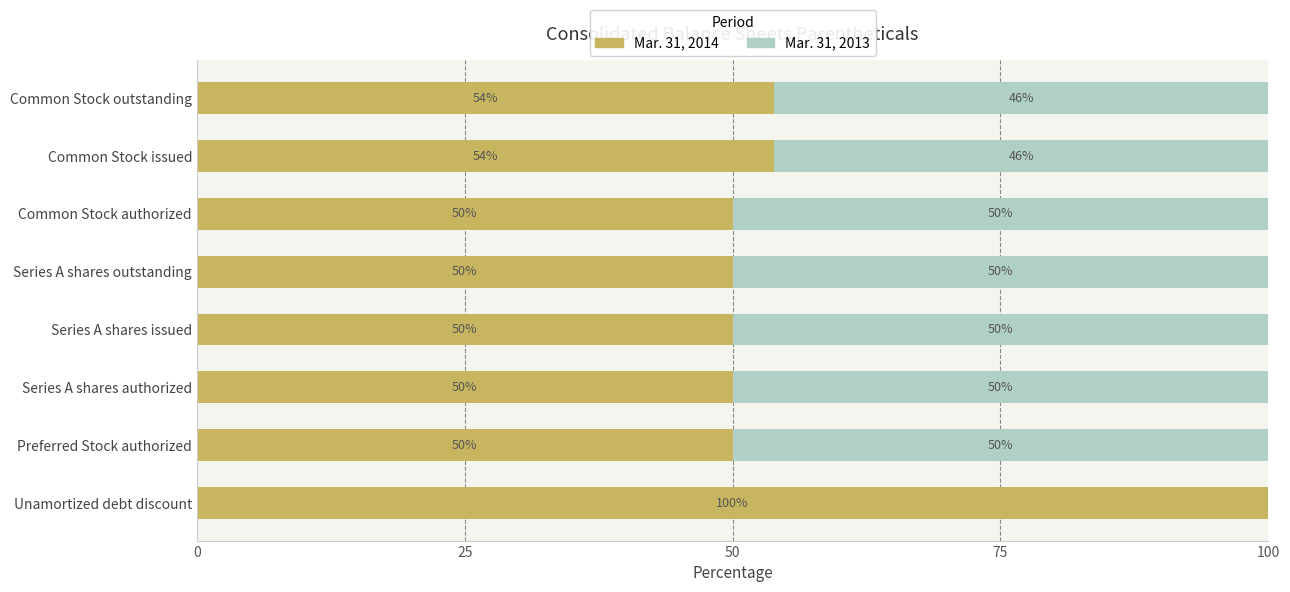

What is the approximate value of Mar. 31, 2014 at Common Stock issued?

53.9